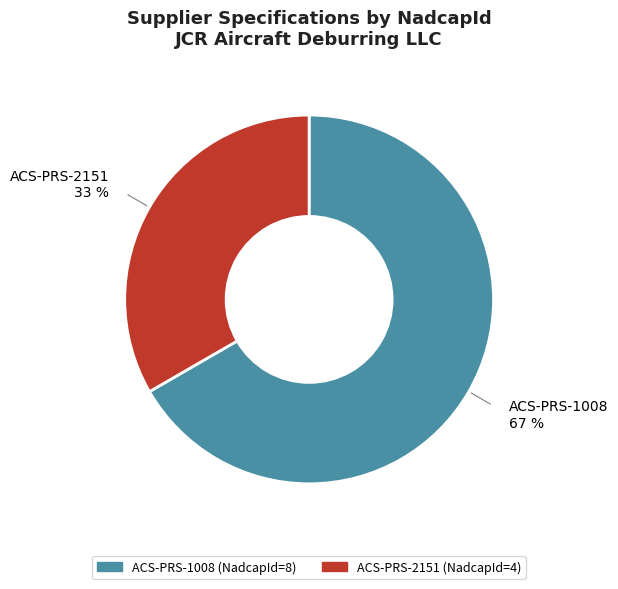

What is the largest slice in the pie chart?

ACS-PRS-1008